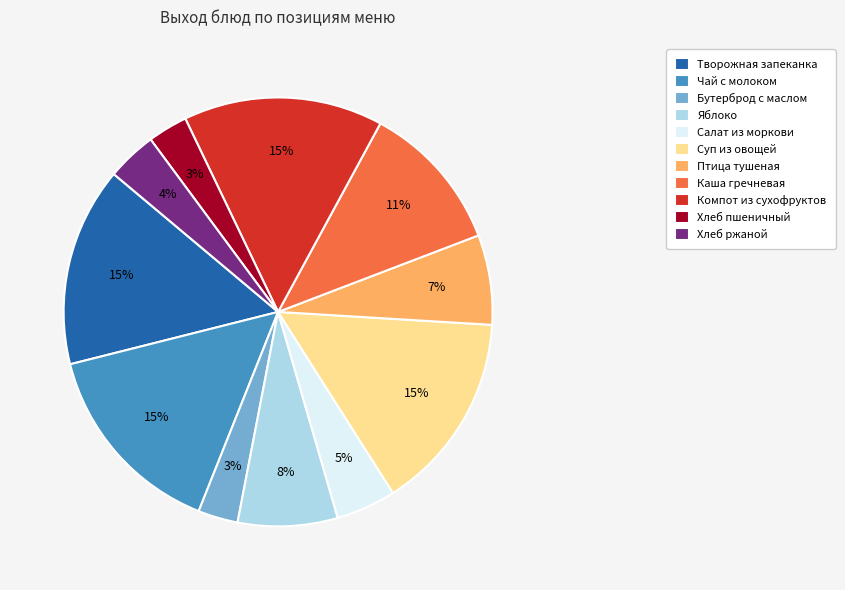

How many segments does this pie chart have?

11